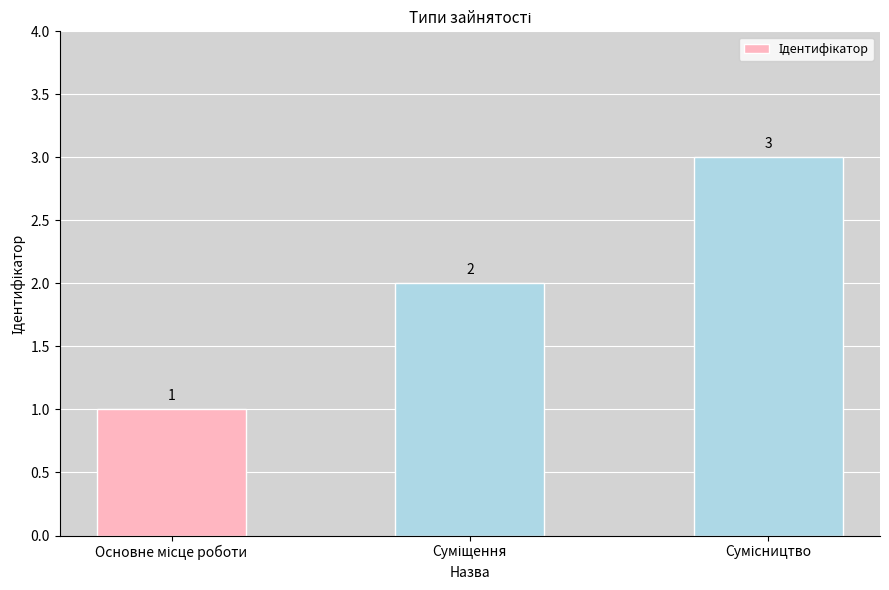

What is the sum of all values?

6